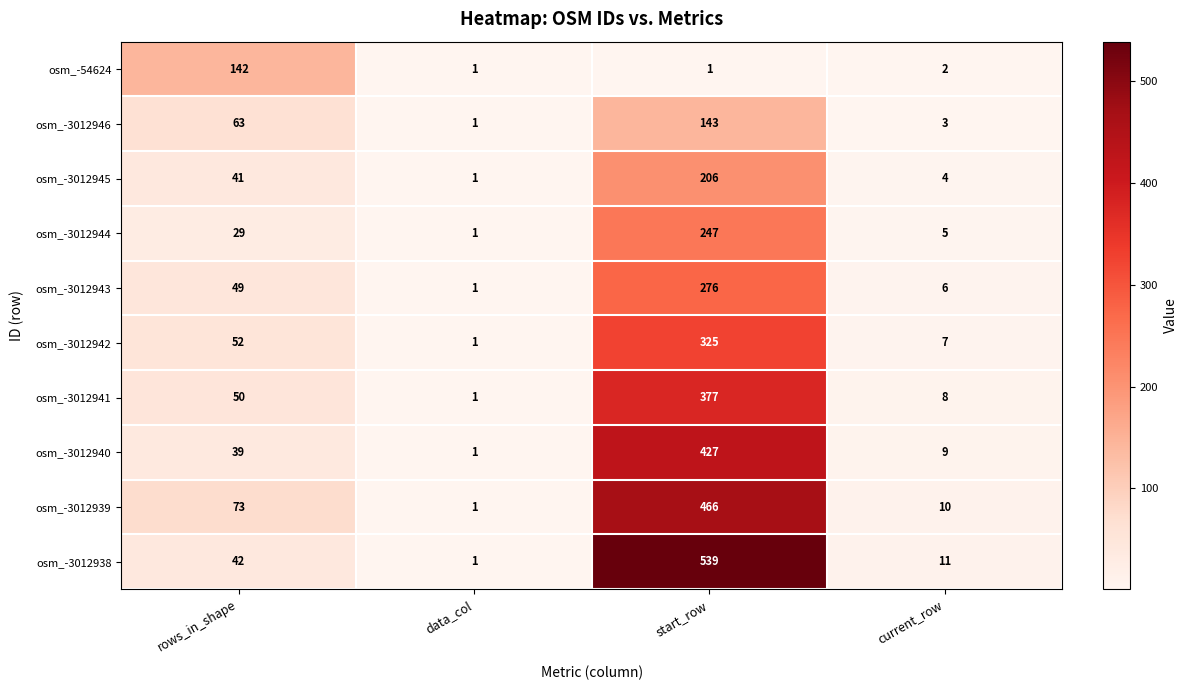

What is the spread (max minus min) of values at rows_in_shape?

113